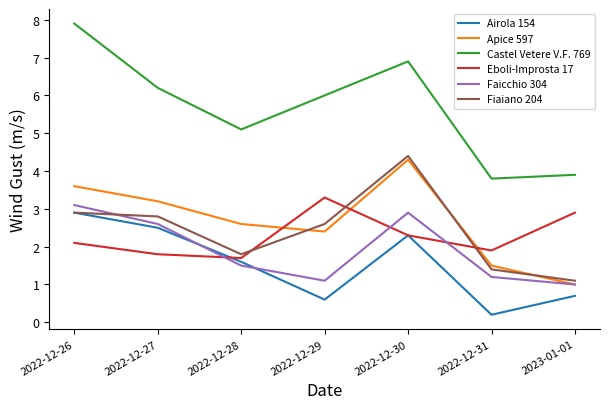

At which category is the sum across all series the highest?

2022-12-30